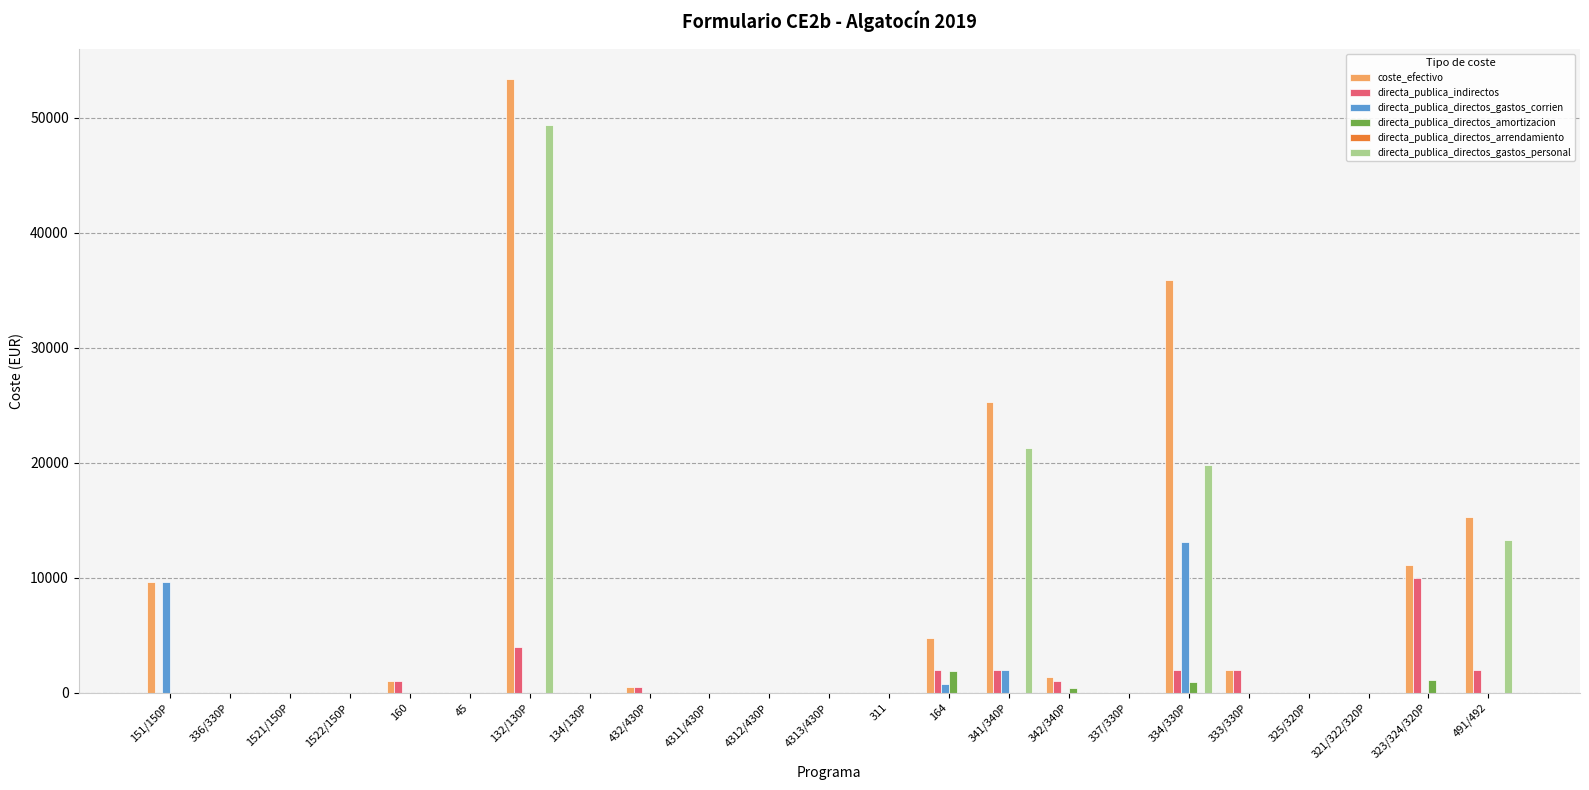

The value of directa_publica_directos_gastos_personal at 432/430P is 0.0. True or false?

True